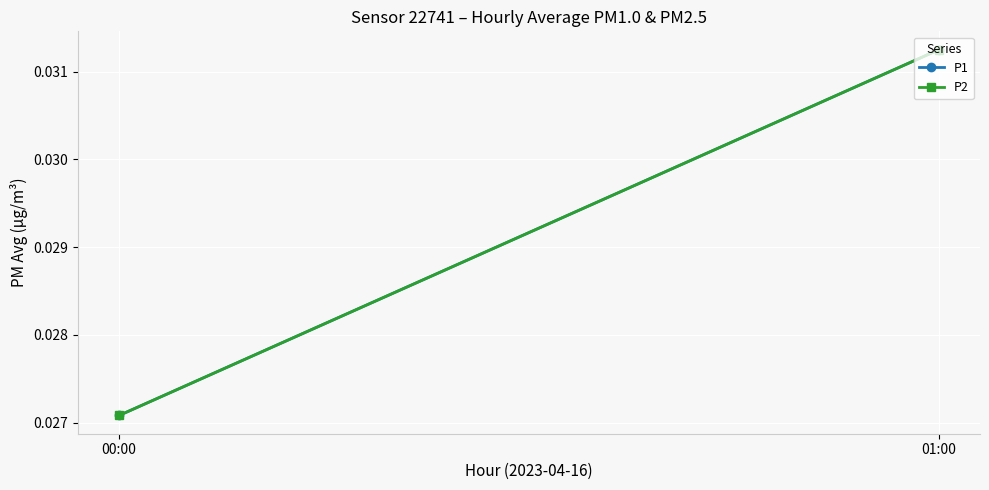

List the series in order of their peak value, lowest first.

P1, P2